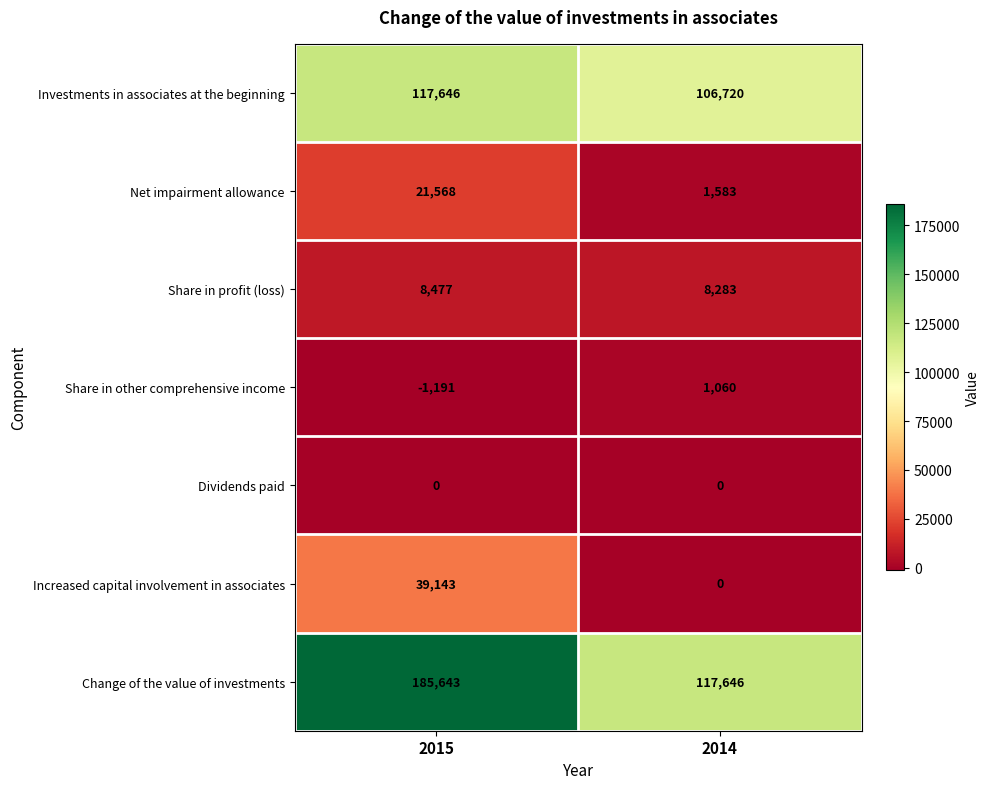

Which label corresponds to the smallest value in the chart?

2015